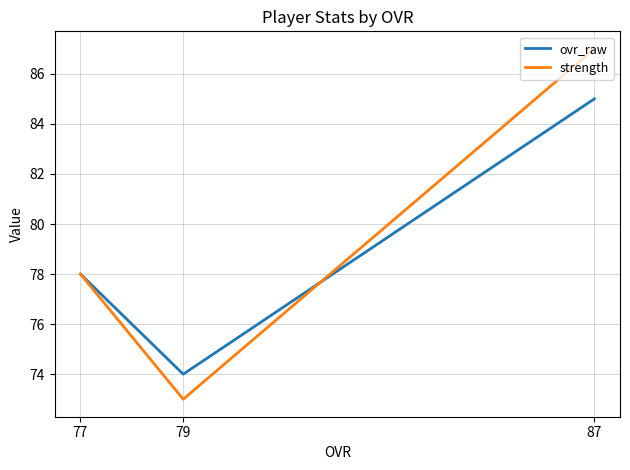

The strength series shows 130 at 79. True or false?

False